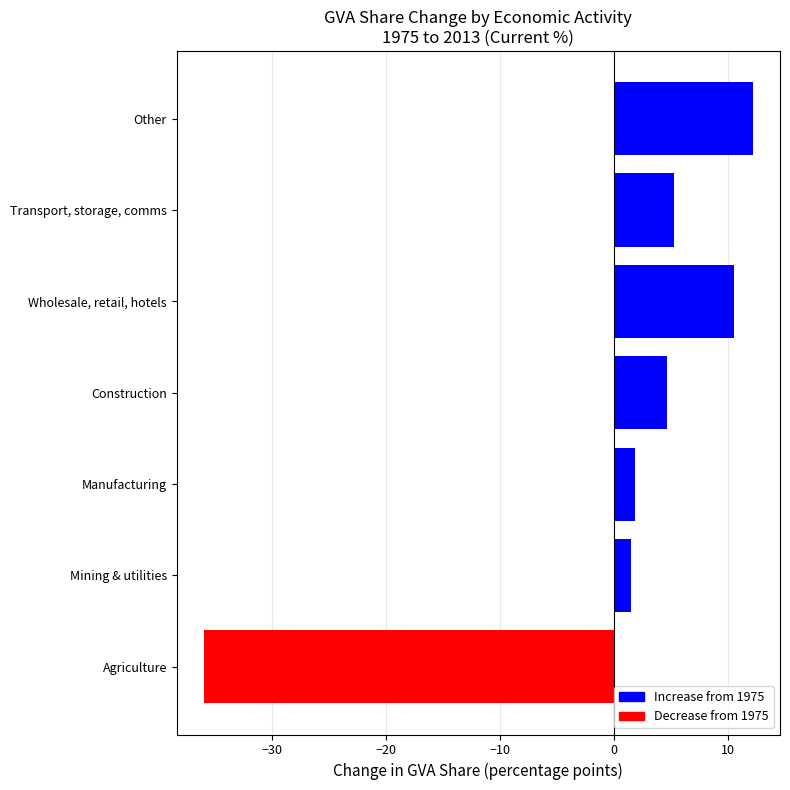

What is the maximum value shown in the chart?

12.2